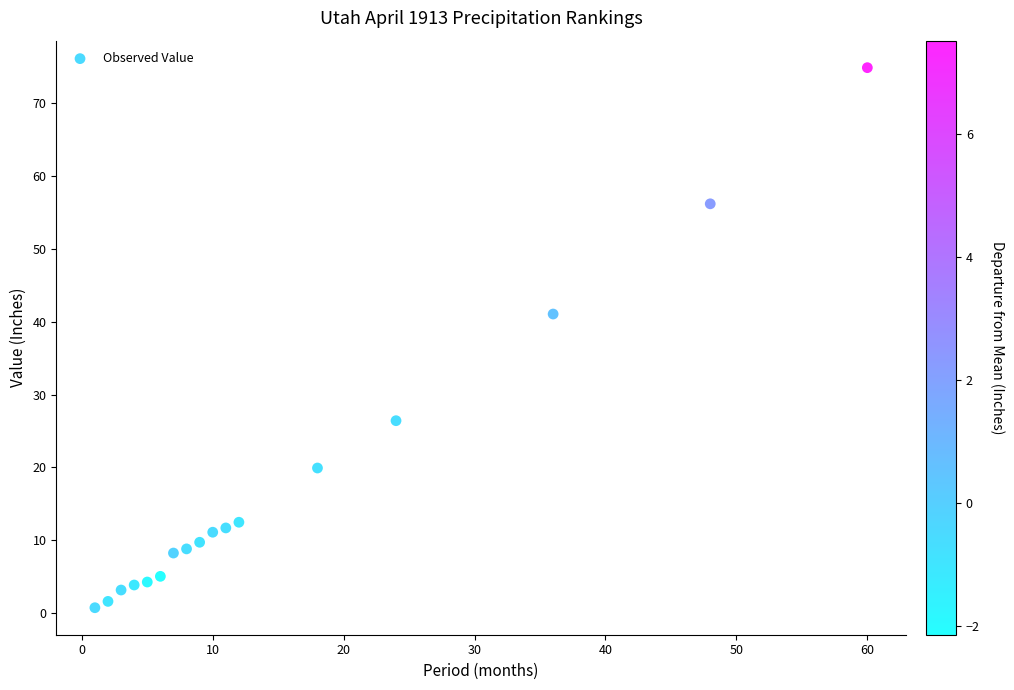

What is the range of Y values (max minus min)?

74.2